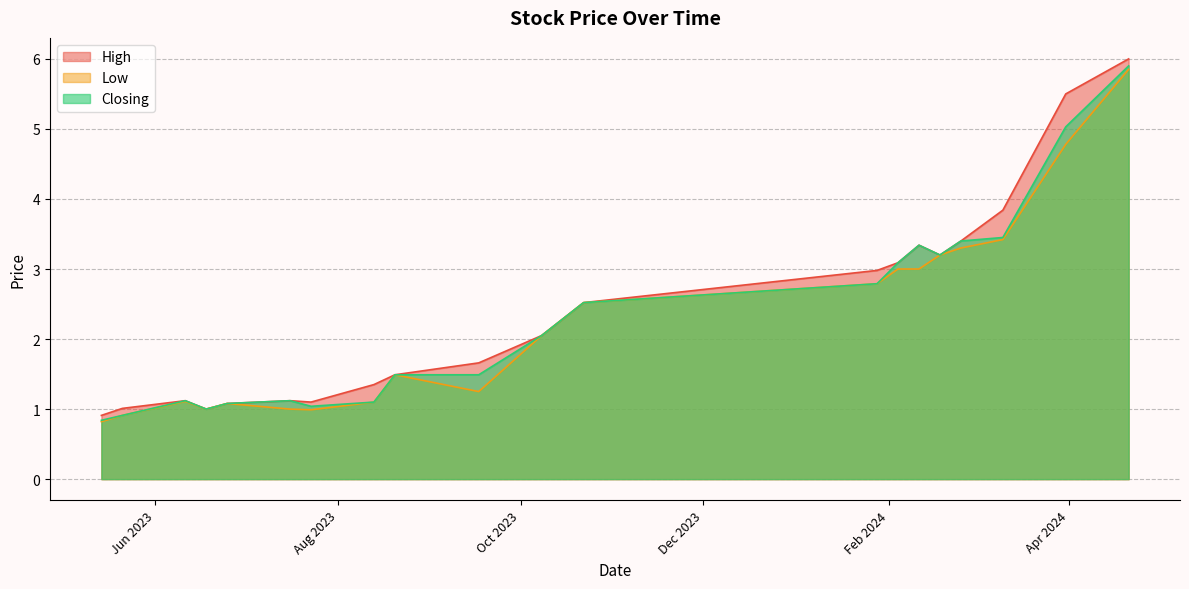

The value of Low at 18/06/2023 is 1.0. True or false?

True